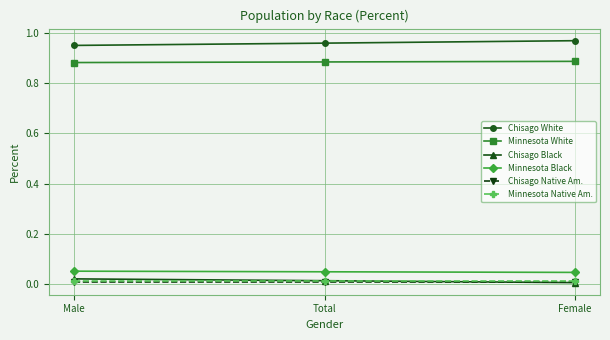

How many Minnesota White values are between 0 and 1?

3